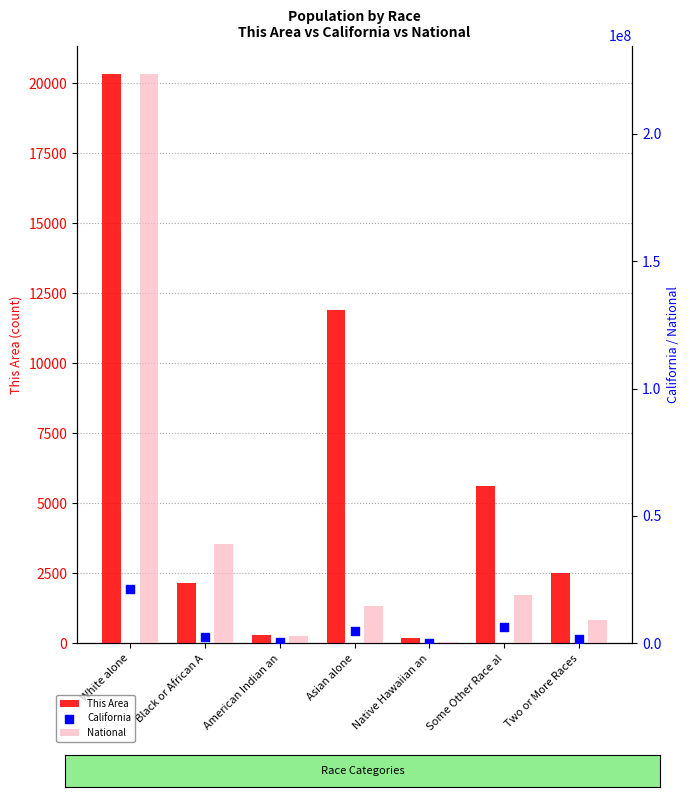

Is the value of This Area at American Indian an greater than the value of National at White alone?

No